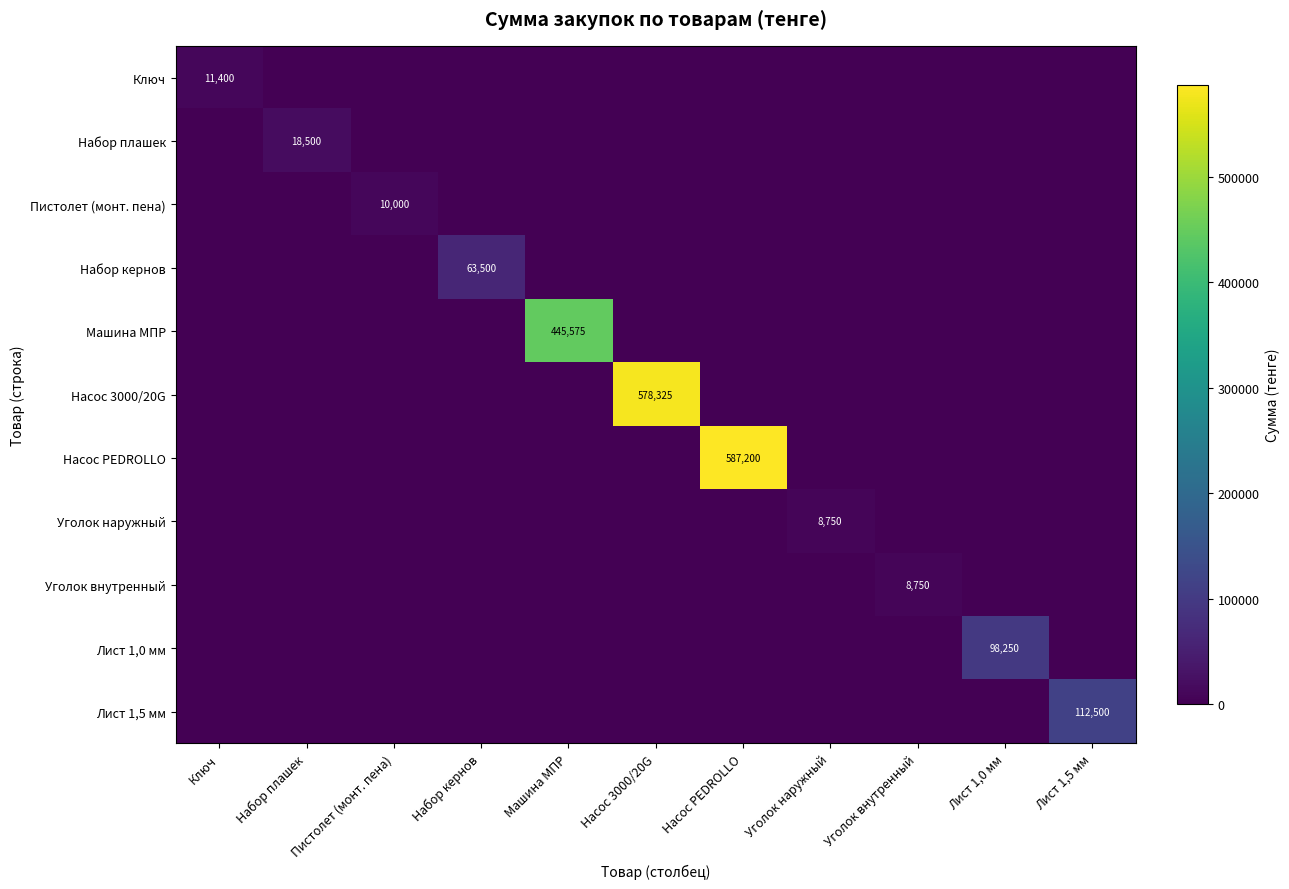

Which has a higher value, Набор кернов or Уголок наружный?

Набор кернов